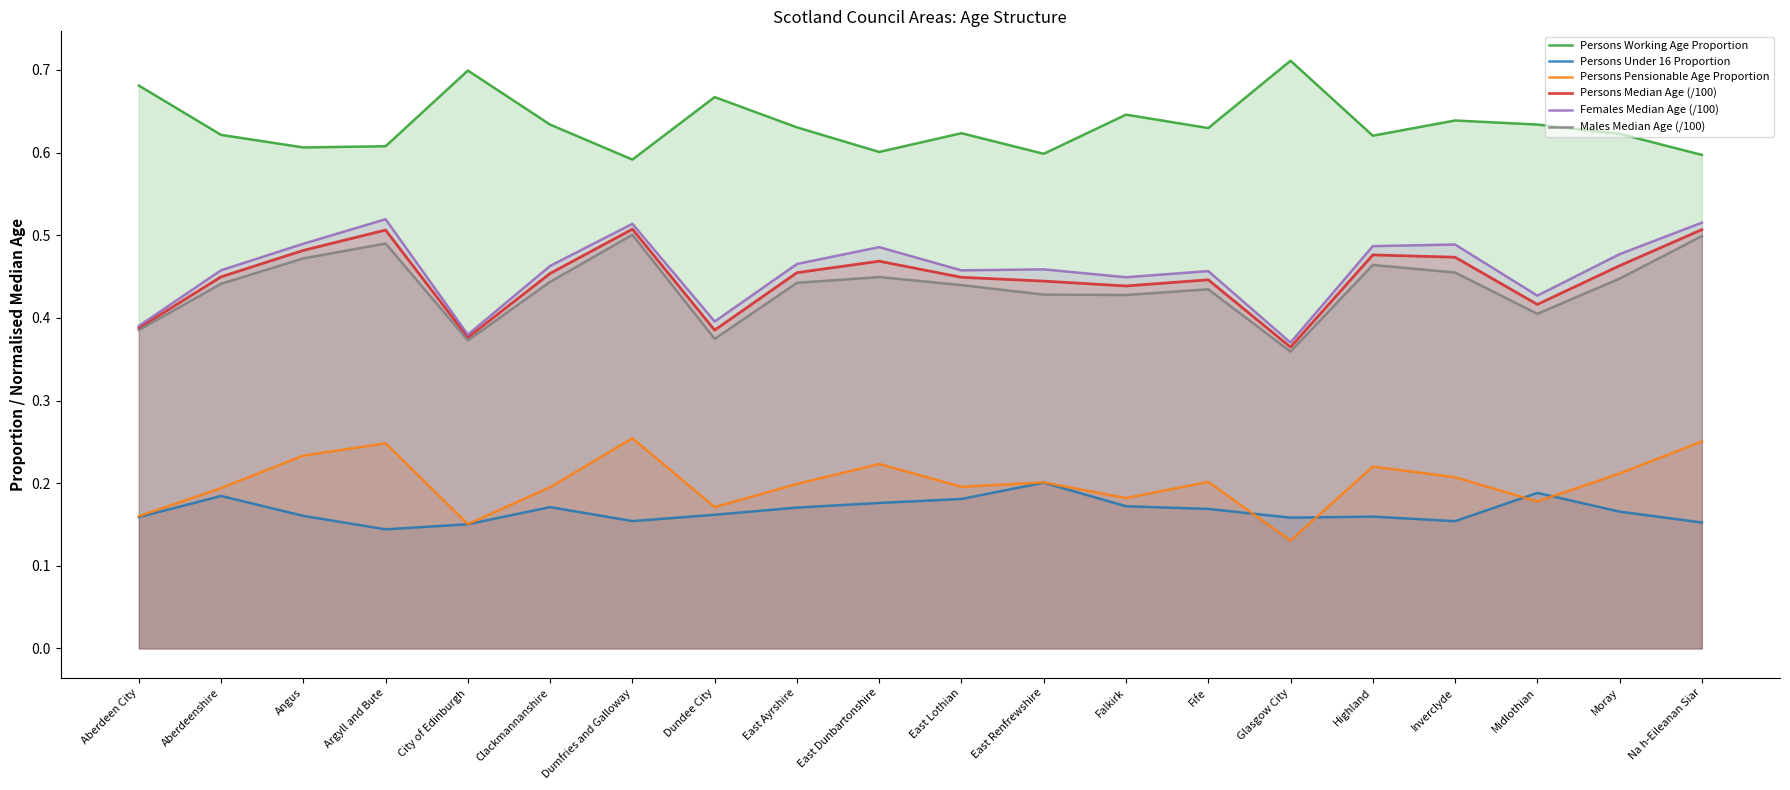

True or false: Persons Working Age Proportion has more than 0 points higher than both neighbors.

True